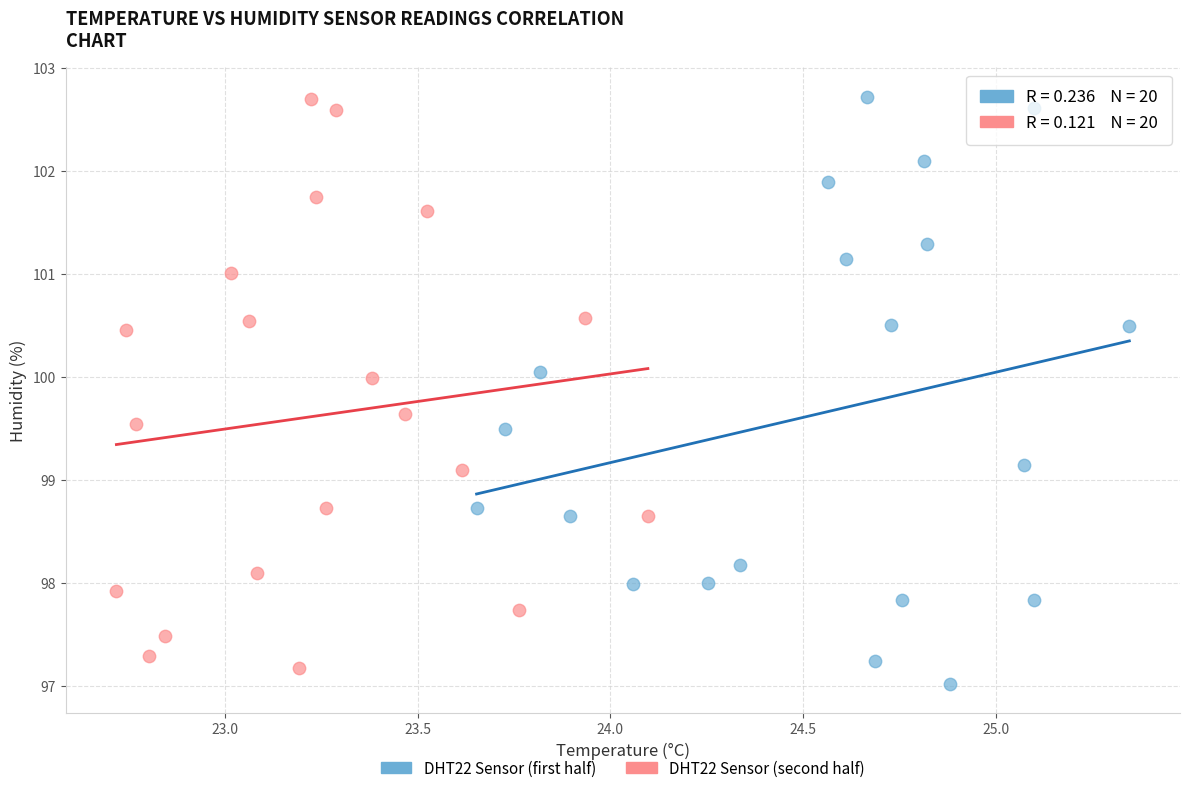

What are all the series names shown in the legend?

DHT22 Sensor (first half), DHT22 Sensor (second half)